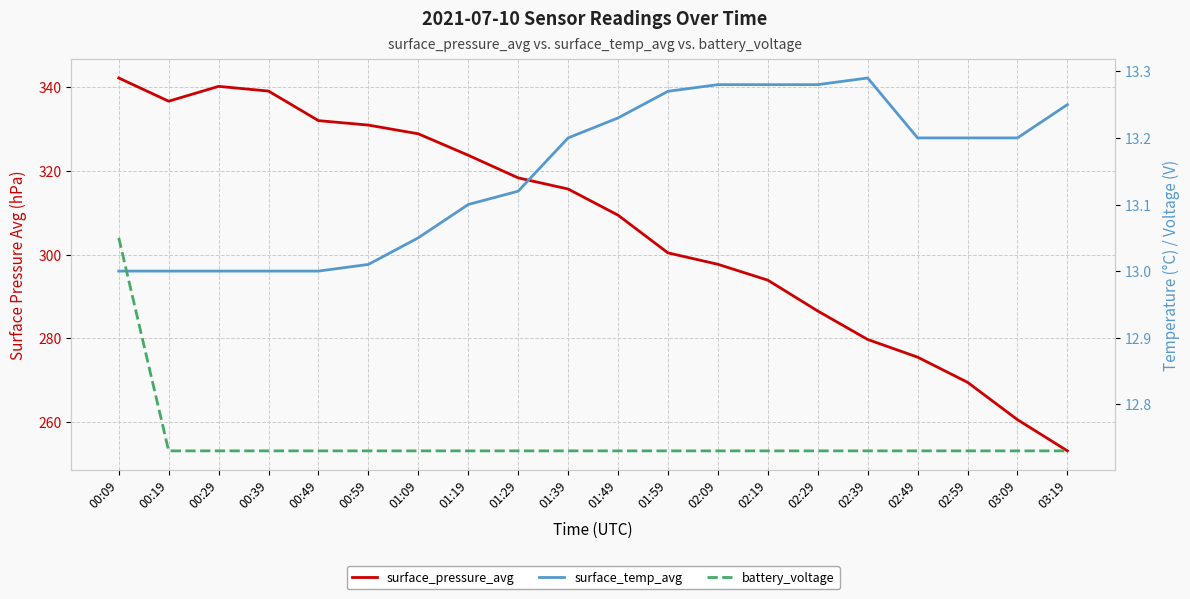

True or false: battery_voltage and surface_pressure_avg intersect in this chart.

False